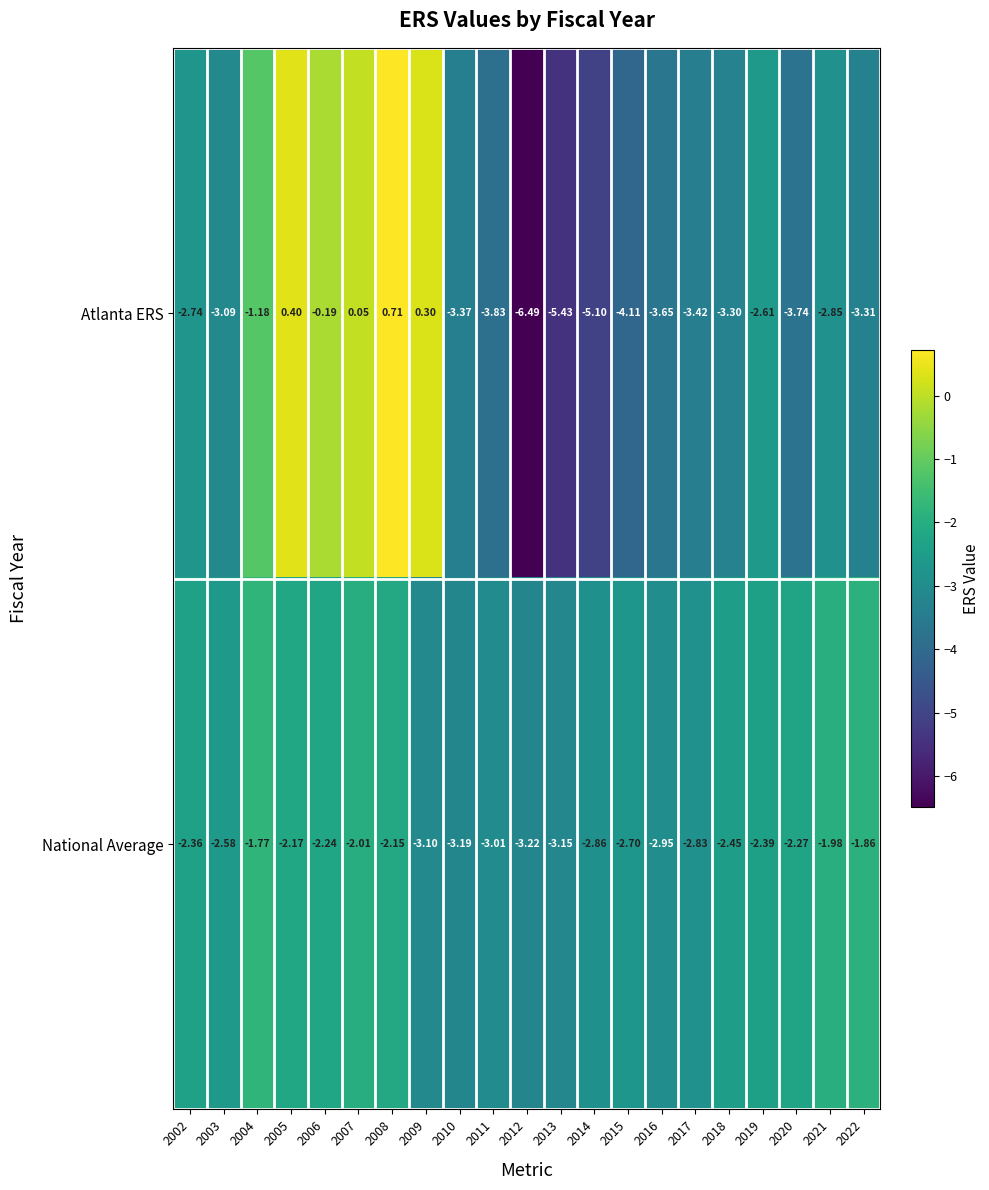

List the series in order of their peak value, highest first.

Atlanta ERS, National Average